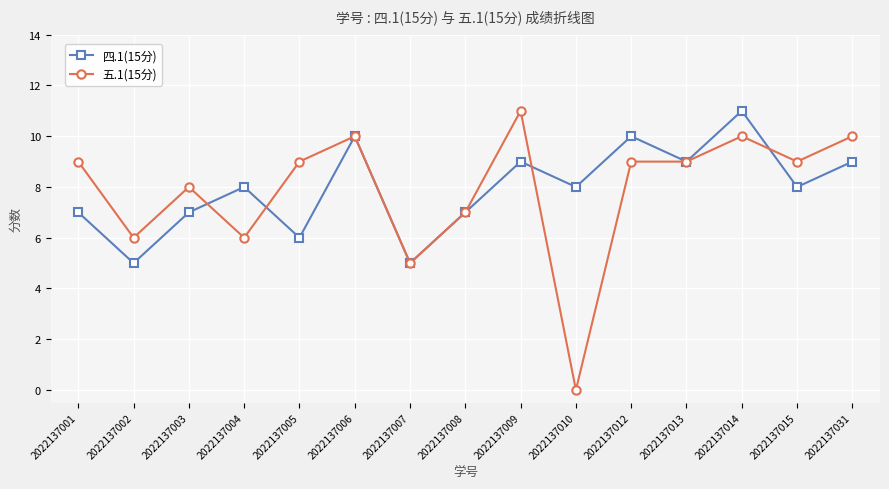

Rank the series at 2022137004 from highest to lowest value.

四.1(15分), 五.1(15分)